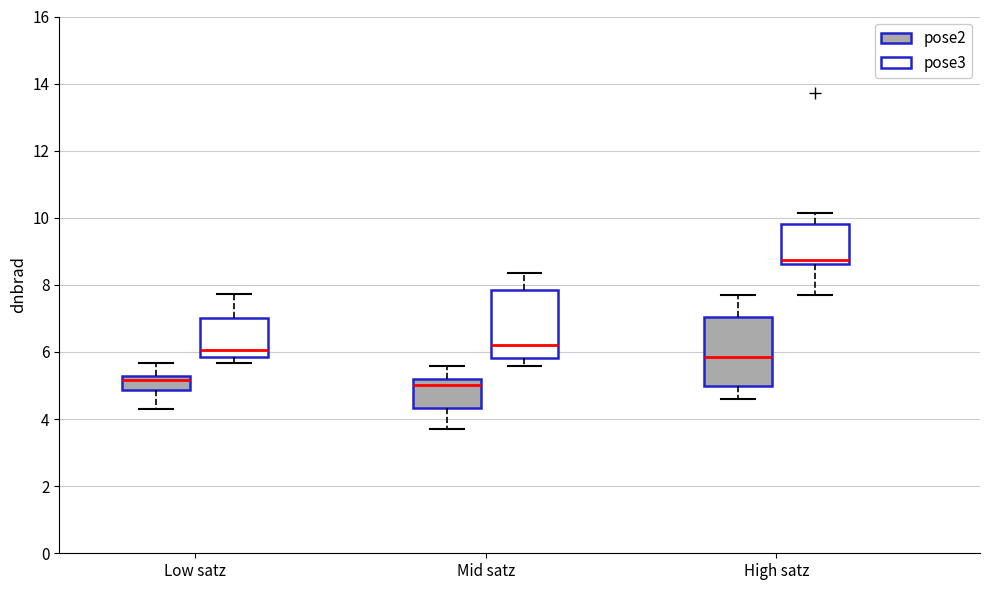

Reading left to right, transcribe this box plot: for each box, give where its median line is, the range the box spans, and where its two whiskers end, as read against the y-axis. The values are not printed on the chart, so give them approximately, as read against the axis.

Low satz (pose2): median 5.2 (just below the box's upper edge), box 4.8 to 5.2, whiskers 4.2 to 5.6
Low satz (pose3): median 6.0, box 5.8 to 7.0, whiskers 5.6 to 7.8
Mid satz (pose2): median 5.0, box 4.4 to 5.2, whiskers 3.8 to 5.6
Mid satz (pose3): median 6.2, box 5.8 to 7.8, whiskers 5.6 to 8.4
High satz (pose2): median 5.8, box 5.0 to 7.0, whiskers 4.6 to 7.8
High satz (pose3): median 8.8, box 8.6 to 9.8, whiskers 7.8 to 10.2